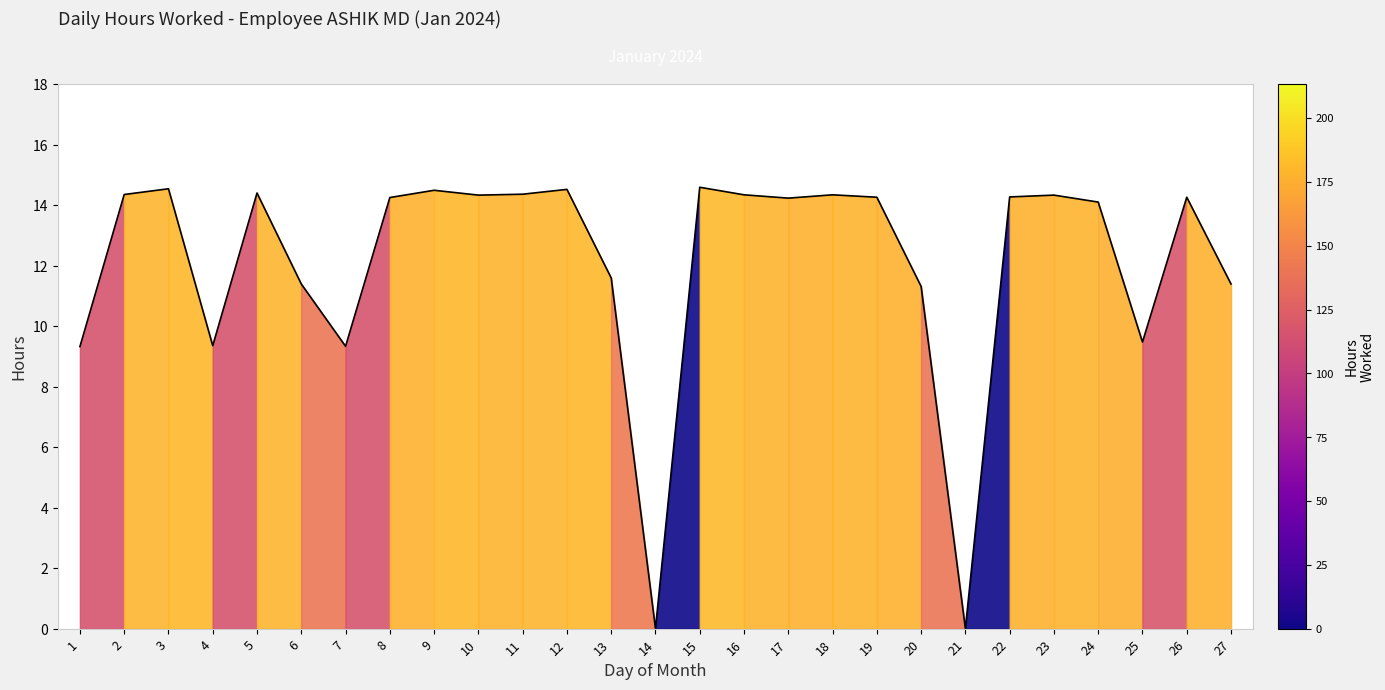

What is the change in value from 6 to 13?

+0.2